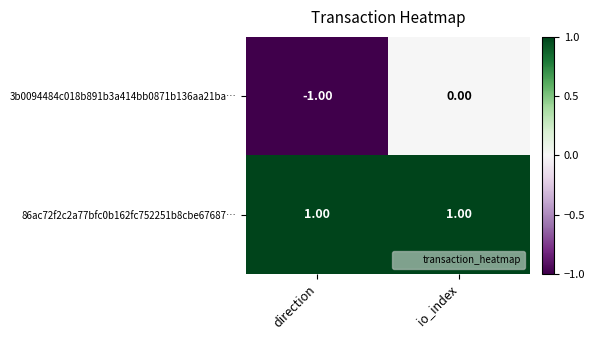

Which category has the lowest value in the 3b0094484c018b891b3a414bb0871b136aa21ba… series?

direction